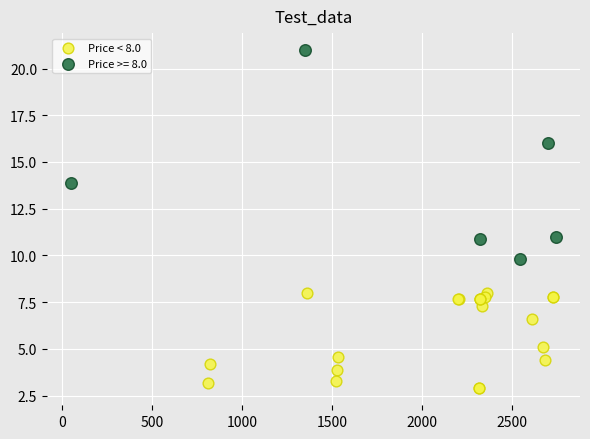

Which series has the widest spread of Y values?

Price >= 8.0